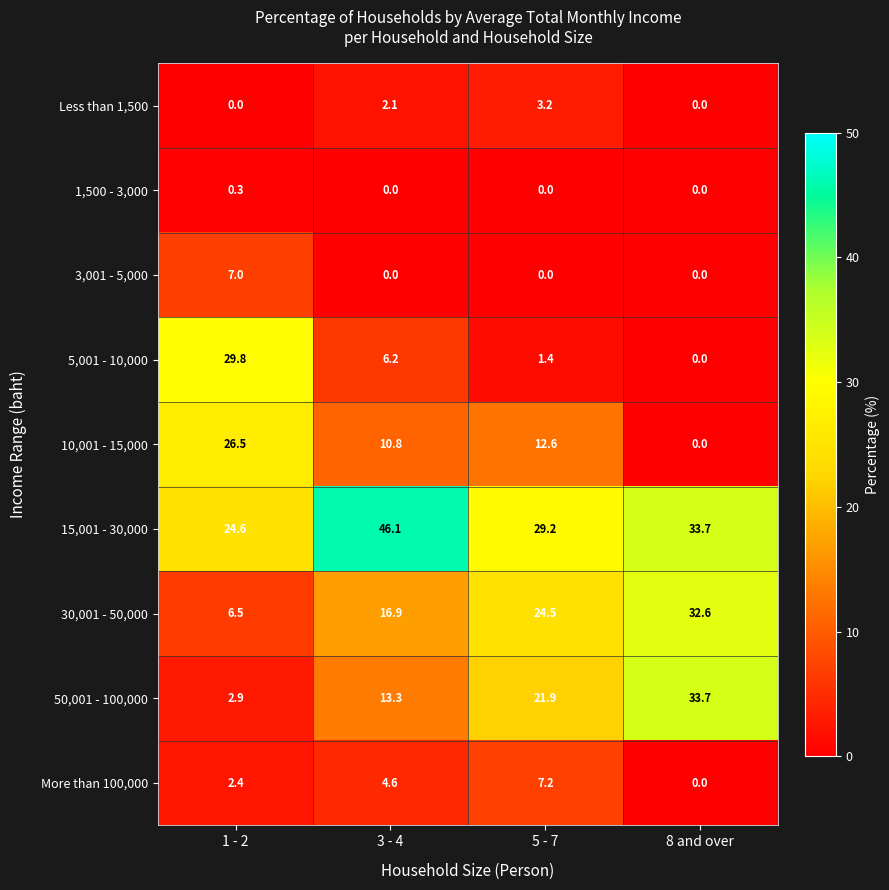

How many series are shown in this chart?

9